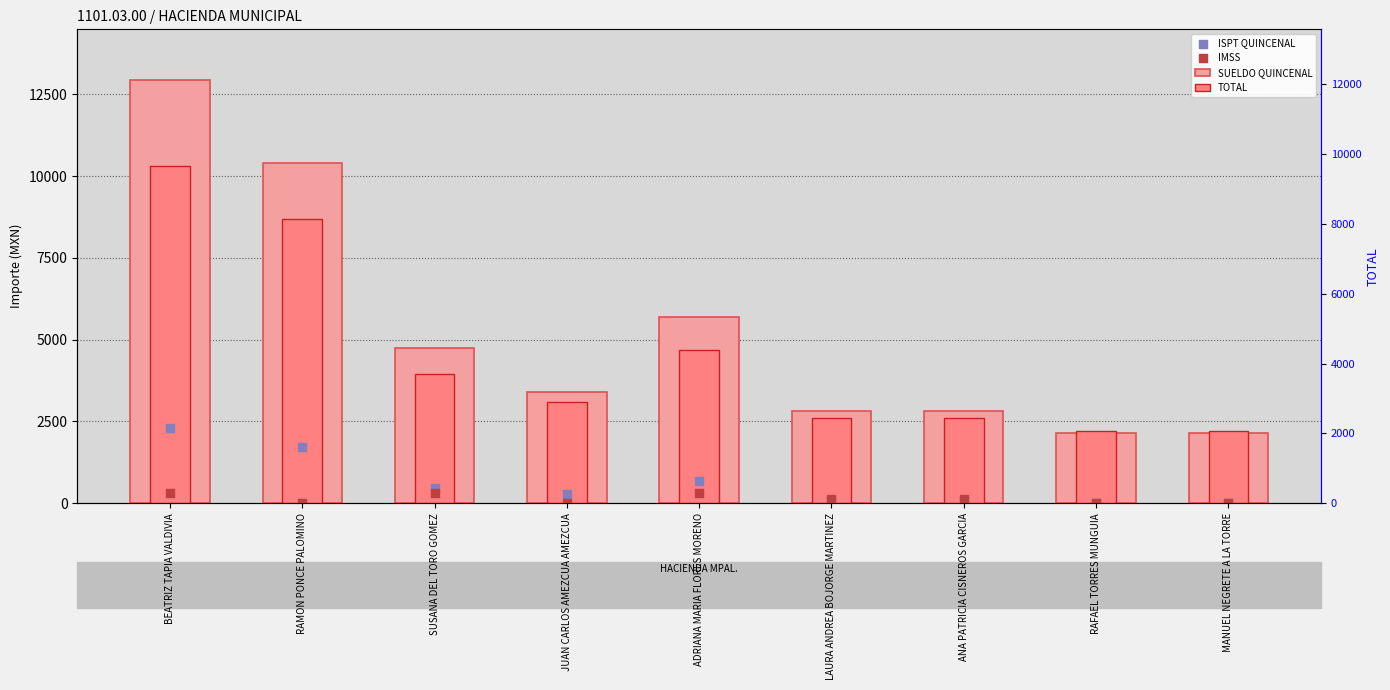

Which series reaches the minimum Y coordinate?

ISPT QUINCENAL